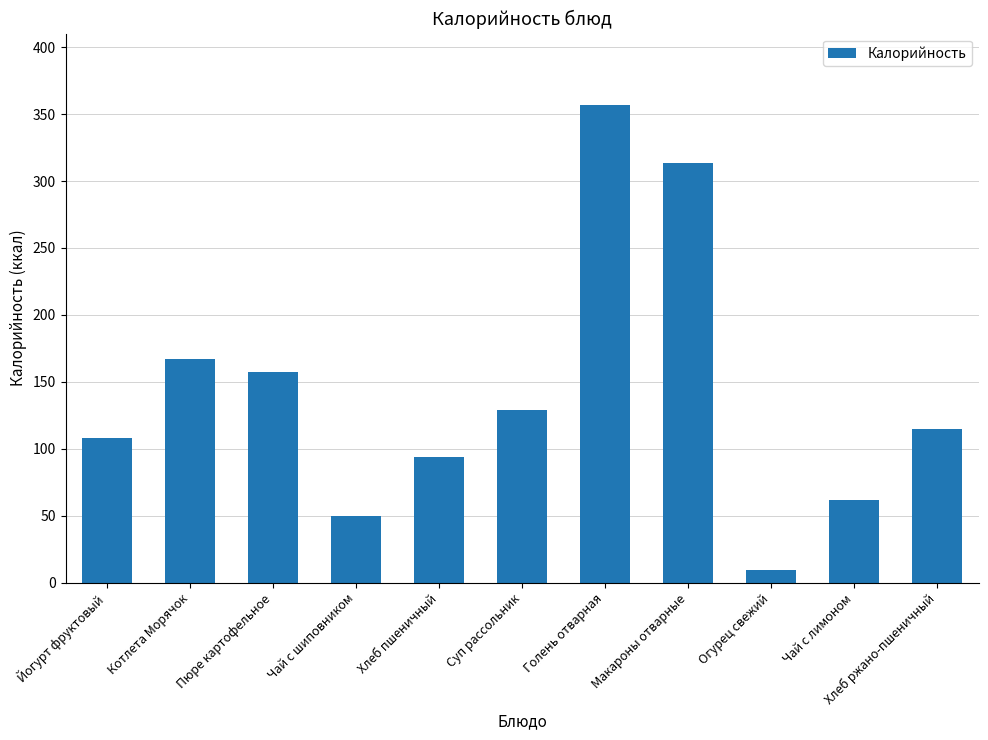

Is it true that the value at Котлета Морячок is 300.2?

False